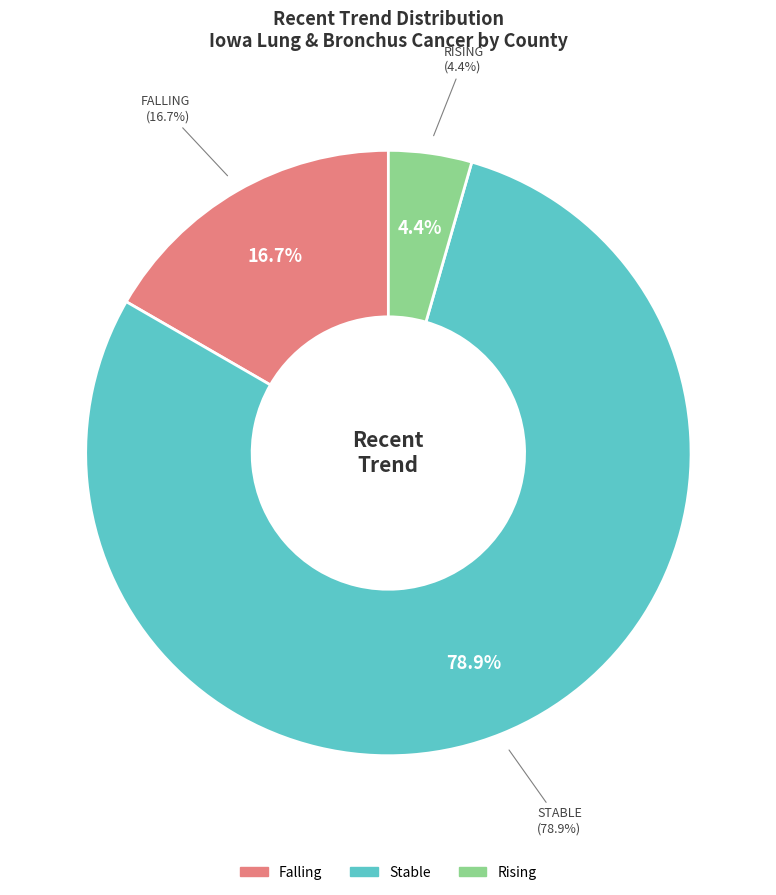

What is the smallest slice in the pie chart?

rising